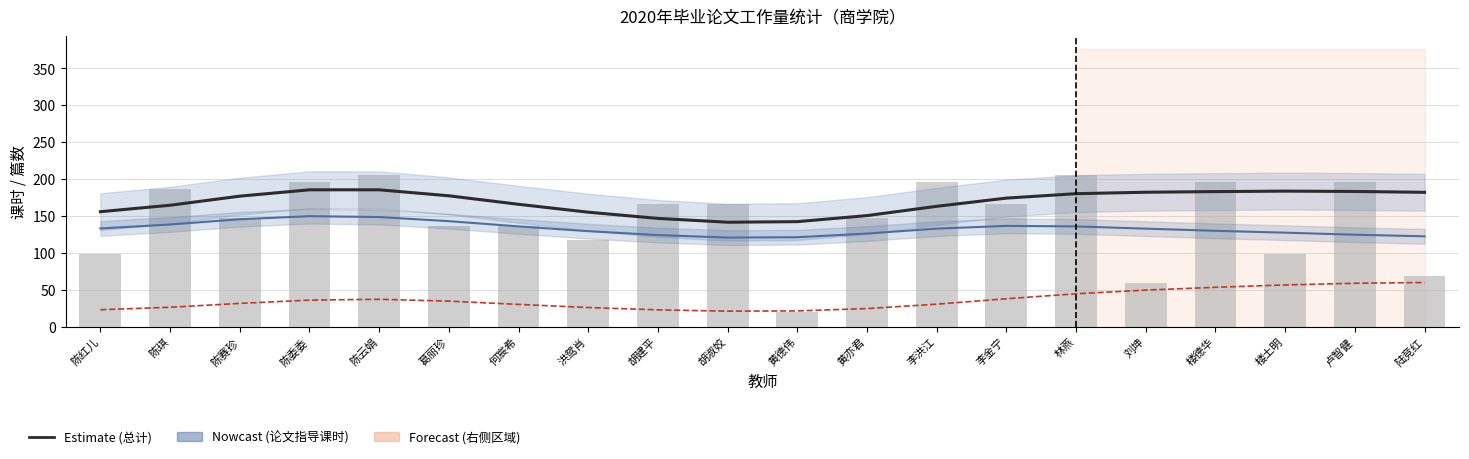

Where does the 论文答辩课时 series first go above 34?

陈委委